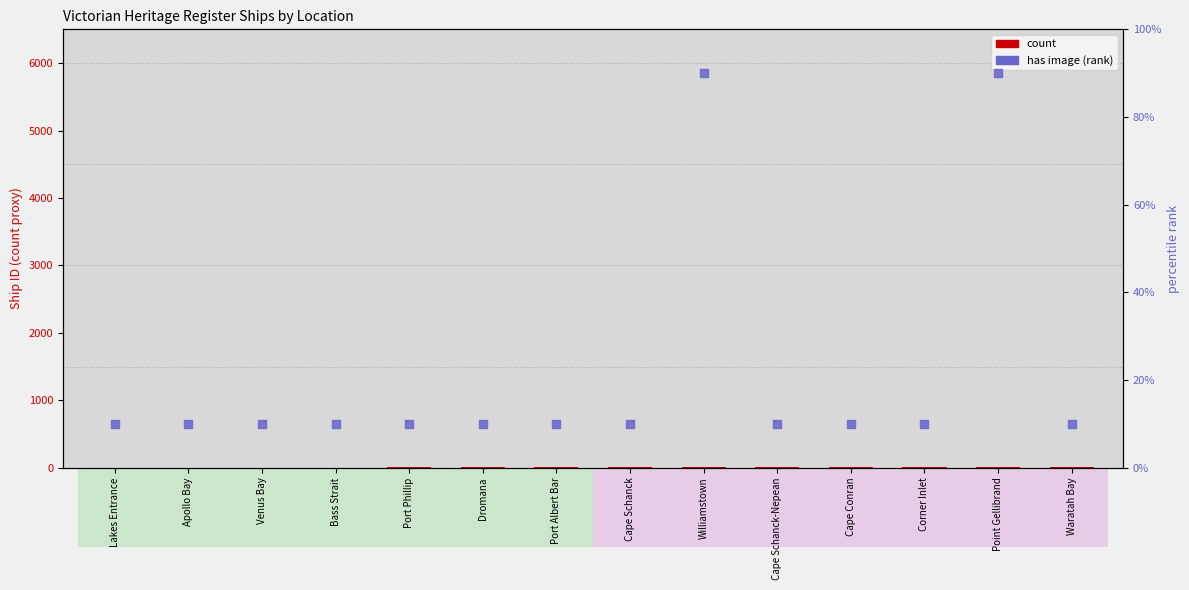

Which series has the largest Y range (max minus min)?

has image (rank)